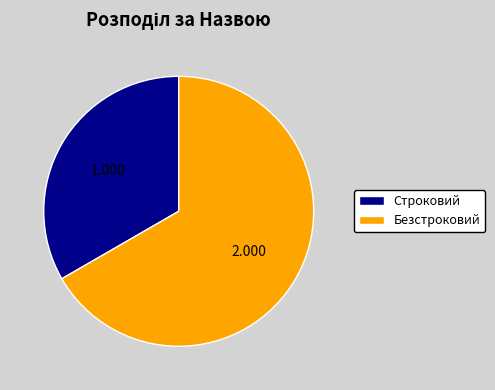

Is the sum of Безстроковий and Строковий greater than half?

Yes